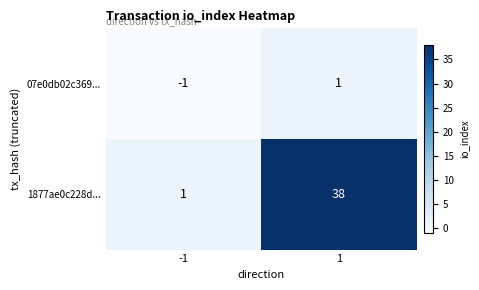

True or false: 1877ae0c228d... has a value of 1 at -1.

True